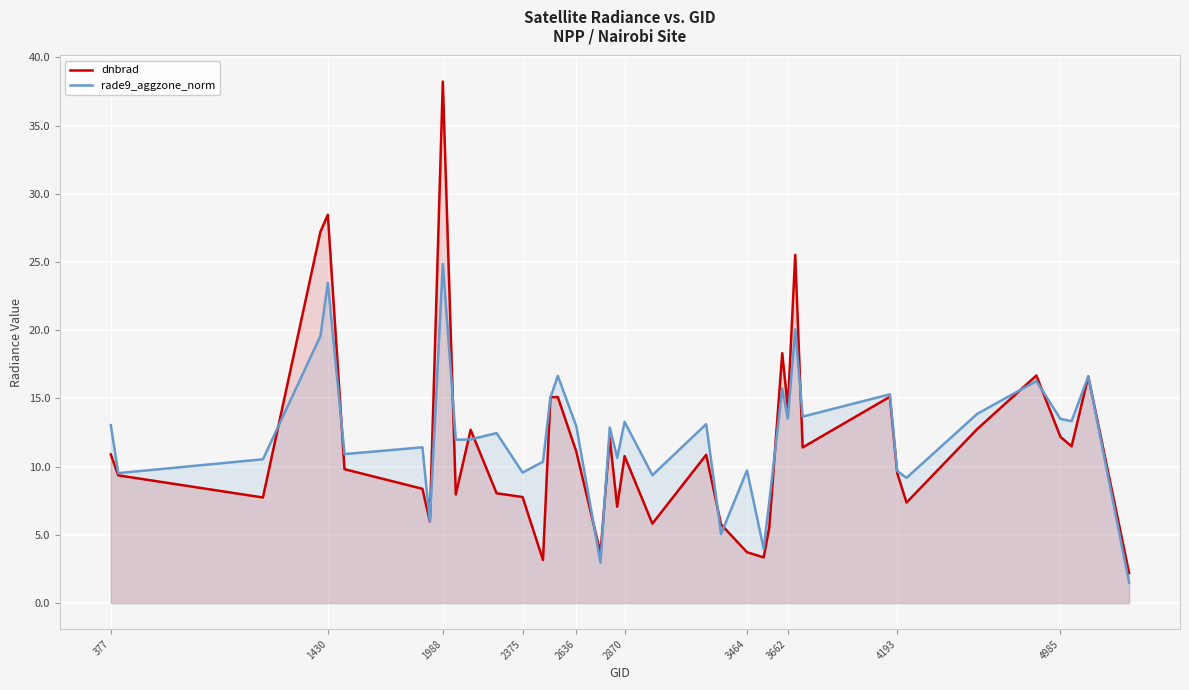

What is the maximum value for rade9_aggzone_norm?

24.9